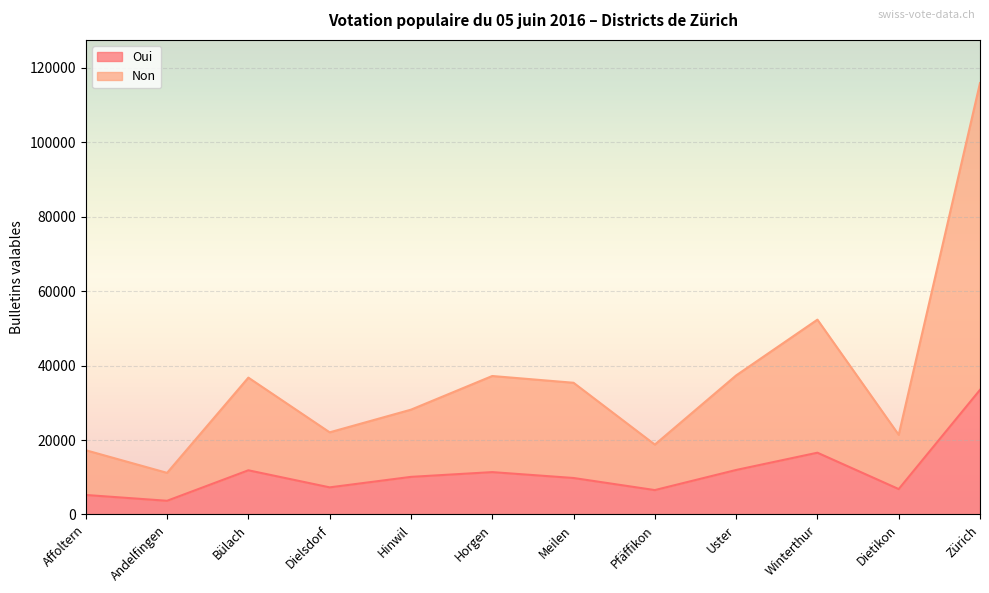

What is the value of the Non point at the 1st from the left?

17267